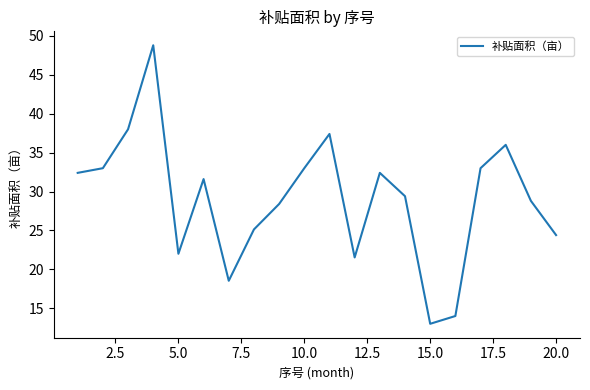

Reading left to right, extract all data points from this chart.

32.4	33.0	38.0	48.8	22.0	31.6	18.5	25.1	28.4	33.0	37.4	21.5	32.4	29.4	13.0	14.0	33.0	36.0	28.8	24.4